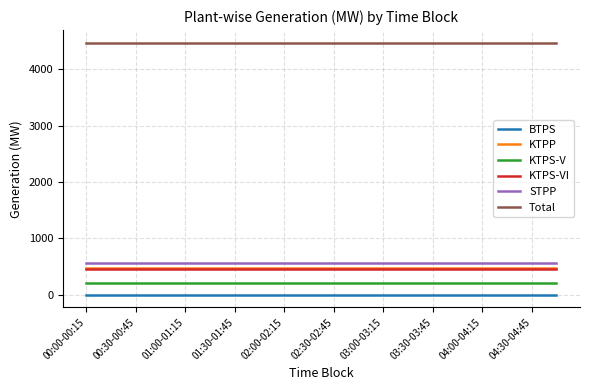

True or false: Total and KTPS-VI cross at least once.

False